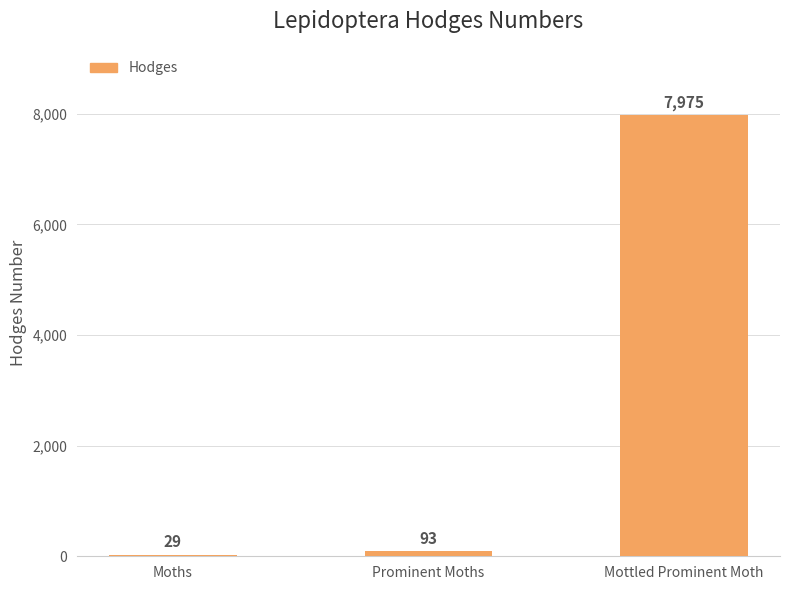

What value does the data have at Moths?

29.0